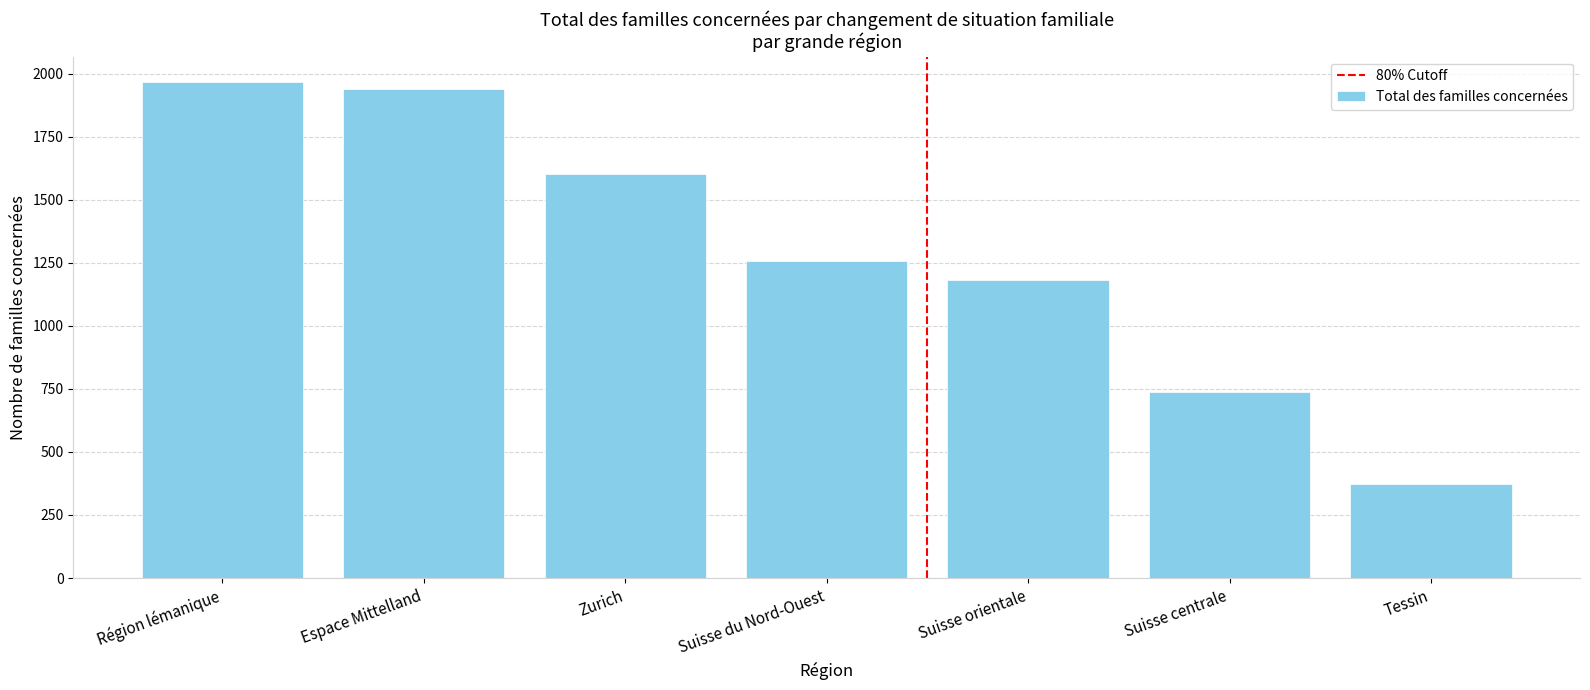

What value does the data have at Suisse orientale, to the nearest 100?

1200